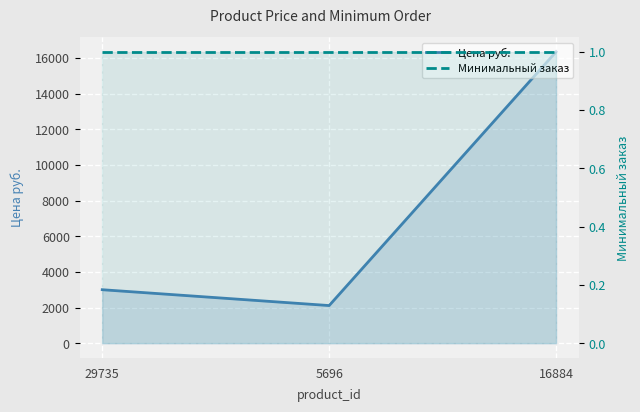

Is it true that Минимальный заказ equals 0.6 at 16884?

False